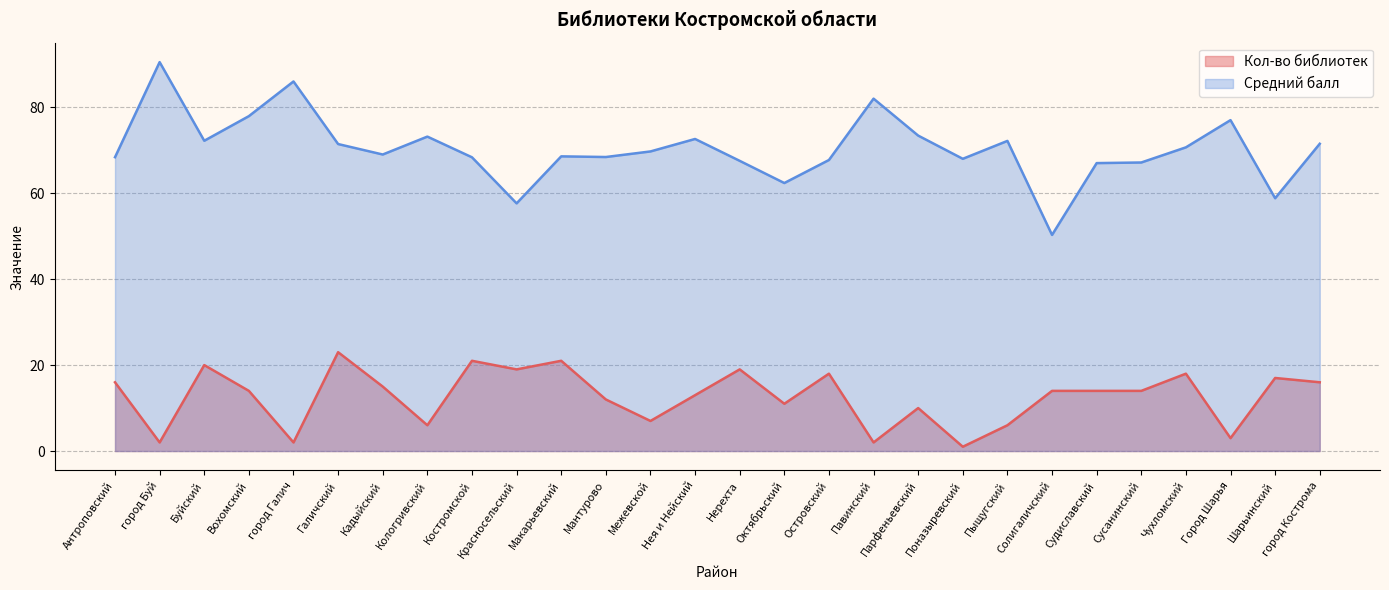

True or false: Кол-во библиотек and Средний балл intersect in this chart.

False